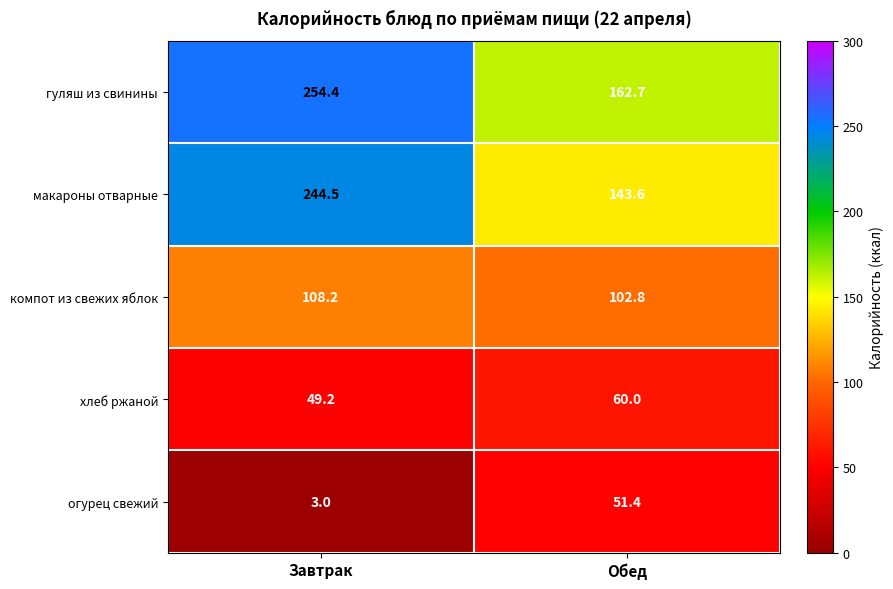

Which series has the largest range (max minus min)?

макароны отварные